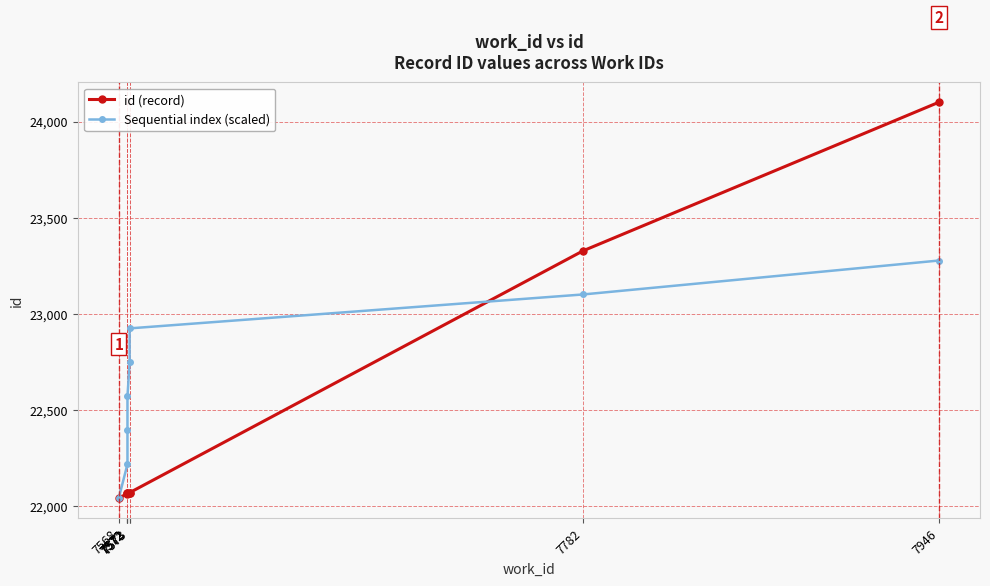

Reading right to left, extract all data points from this chart.

id (record): 24101.0	23328.0	22070.0	22068.0	22067.0	22066.0	22065.0	22042.0
Sequential index (scaled): 23277.4	23100.9	22924.4	22747.9	22571.5	22395.0	22218.5	22042.0